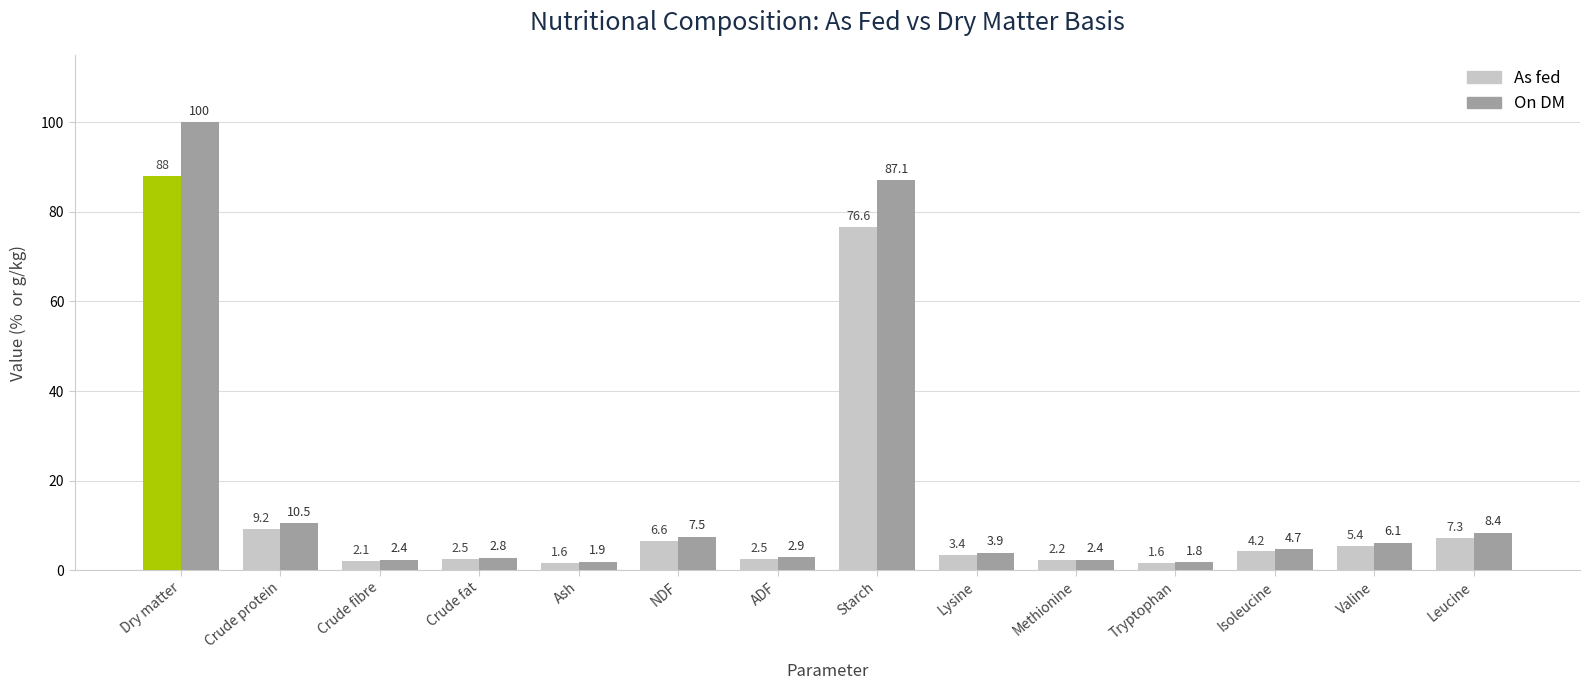

Reading left to right, what are all the values shown in this chart?

As fed: 88.0	9.2	2.1	2.5	1.6	6.6	2.5	76.6	3.4	2.2	1.6	4.2	5.4	7.3
On DM: 100.0	10.5	2.4	2.8	1.9	7.5	2.9	87.1	3.9	2.4	1.8	4.7	6.1	8.4